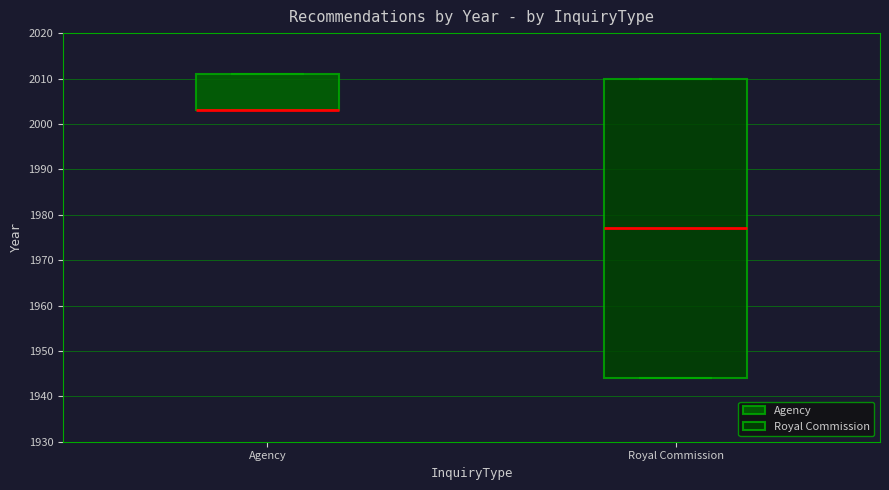

Reading left to right, transcribe this box plot: for each box, give where its median line is, the range the box spans, and where its two whiskers end, as read against the y-axis. The values are not printed on the chart, so give them approximately, as read against the axis.

Agency: median 2003 (drawn on the box's lower edge), box 2003 to 2011, whiskers 2003 to 2011
Royal Commission: median 1977, box 1944 to 2010, whiskers 1944 to 2010